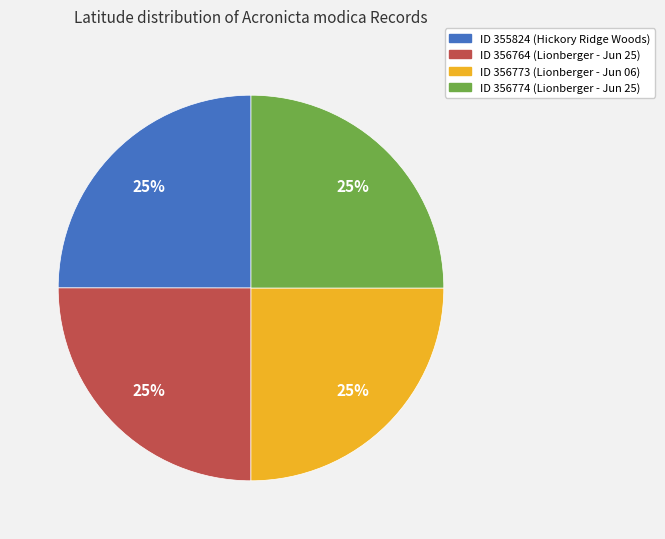

True or false: ID 356773 (Lionberger - Jun 06) accounts for 25% of the total.

True